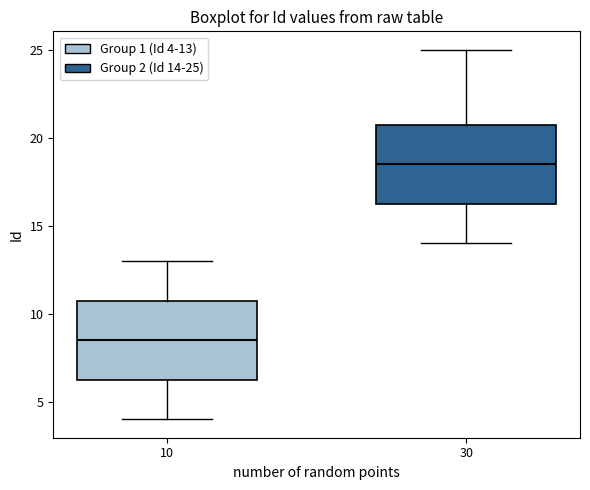

Reading left to right, read every box against the y-axis: the position of its median line, the range the box covers, and the ends of its whiskers. The values are not printed on the chart, so give them approximately, as read against the axis.

10: median 8.5, box 6.5 to 11.0, whiskers 4.0 to 13.0
30: median 18.5, box 16.5 to 21.0, whiskers 14.0 to 25.0